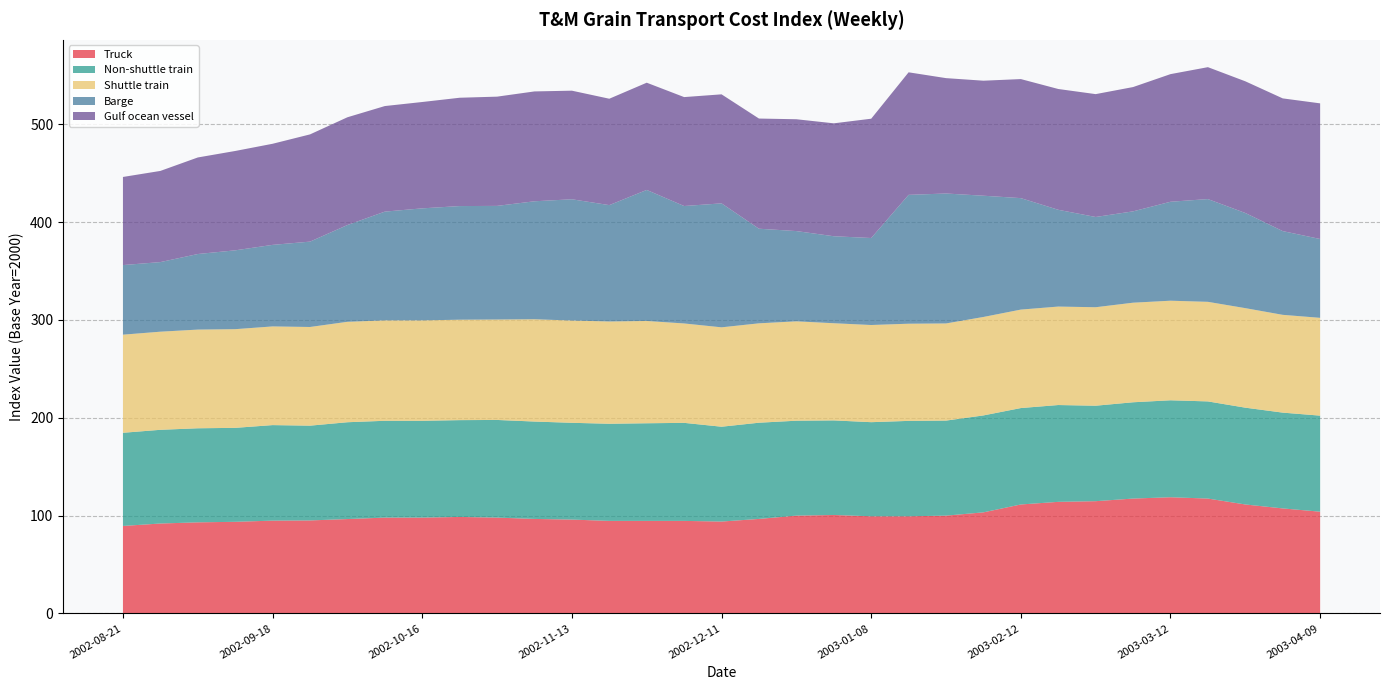

Reading left to right, transcribe all the data shown in this chart.

Truck: 2002-08-21=89.5	2002-08-28=92.0	2002-09-04=93.2	2002-09-11=93.7	2002-09-18=94.9	2002-09-25=95.1	2002-10-02=96.5	2002-10-09=98.0	2002-10-16=98.0	2002-10-23=98.7	2002-10-30=98.0	2002-11-06=96.6	2002-11-13=96.0	2002-11-20=94.6	2002-11-27=94.6	2002-12-04=94.6	2002-12-11=94.0	2002-12-18=96.6	2002-12-25=100.0	2003-01-01=100.7	2003-01-08=99.3	2003-01-15=99.3	2003-01-22=100.0	2003-02-05=103.4	2003-02-12=111.4	2003-02-19=114.1	2003-02-26=114.8	2003-03-05=117.5	2003-03-12=118.8	2003-03-19=117.5	2003-03-26=111.4	2003-04-02=107.4	2003-04-09=104.0
Non-shuttle train: 2002-08-21=95.2	2002-08-28=95.7	2002-09-04=96.1	2002-09-11=96.0	2002-09-18=97.6	2002-09-25=96.8	2002-10-02=98.9	2002-10-09=98.9	2002-10-16=98.9	2002-10-23=98.9	2002-10-30=99.8	2002-11-06=99.5	2002-11-13=98.9	2002-11-20=99.2	2002-11-27=99.8	2002-12-04=100.2	2002-12-11=96.9	2002-12-18=98.3	2002-12-25=97.0	2003-01-01=96.6	2003-01-08=96.2	2003-01-15=97.5	2003-01-22=97.1	2003-02-05=99.0	2003-02-12=98.5	2003-02-19=98.9	2003-02-26=97.5	2003-03-05=98.4	2003-03-12=99.1	2003-03-19=99.3	2003-03-26=98.9	2003-04-02=97.9	2003-04-09=98.1
Shuttle train: 2002-08-21=100.3	2002-08-28=100.3	2002-09-04=100.8	2002-09-11=100.8	2002-09-18=100.8	2002-09-25=100.8	2002-10-02=102.6	2002-10-09=102.6	2002-10-16=102.6	2002-10-23=102.6	2002-10-30=102.6	2002-11-06=104.5	2002-11-13=104.5	2002-11-20=104.5	2002-11-27=104.5	2002-12-04=101.6	2002-12-11=101.6	2002-12-18=101.6	2002-12-25=101.5	2003-01-01=99.3	2003-01-08=99.3	2003-01-15=99.3	2003-01-22=99.3	2003-02-05=100.6	2003-02-12=100.6	2003-02-19=100.6	2003-02-26=100.6	2003-03-05=101.8	2003-03-12=101.8	2003-03-19=101.8	2003-03-26=101.7	2003-04-02=99.9	2003-04-09=99.9
Barge: 2002-08-21=71.1	2002-08-28=71.1	2002-09-04=77.2	2002-09-11=80.6	2002-09-18=83.3	2002-09-25=87.2	2002-10-02=98.9	2002-10-09=111.1	2002-10-16=114.4	2002-10-23=116.1	2002-10-30=116.1	2002-11-06=120.6	2002-11-13=123.9	2002-11-20=118.9	2002-11-27=133.9	2002-12-04=120.0	2002-12-11=126.7	2002-12-18=96.7	2002-12-25=92.2	2003-01-01=88.9	2003-01-08=88.9	2003-01-15=131.7	2003-01-22=132.8	2003-02-05=123.9	2003-02-12=113.9	2003-02-19=98.9	2003-02-26=92.2	2003-03-05=93.3	2003-03-12=101.1	2003-03-19=105.0	2003-03-26=97.2	2003-04-02=85.6	2003-04-09=80.6
Gulf ocean vessel: 2002-08-21=90.0	2002-08-28=93.2	2002-09-04=98.7	2002-09-11=101.5	2002-09-18=103.3	2002-09-25=109.6	2002-10-02=110.1	2002-10-09=107.9	2002-10-16=108.7	2002-10-23=110.7	2002-10-30=111.6	2002-11-06=112.2	2002-11-13=111.0	2002-11-20=108.7	2002-11-27=109.6	2002-12-04=111.3	2002-12-11=111.4	2002-12-18=112.6	2002-12-25=114.3	2003-01-01=115.4	2003-01-08=121.9	2003-01-15=125.2	2003-01-22=117.9	2003-02-05=117.5	2003-02-12=121.7	2003-02-19=123.4	2003-02-26=125.5	2003-03-05=127.0	2003-03-12=130.4	2003-03-19=134.8	2003-03-26=134.6	2003-04-02=135.6	2003-04-09=138.6